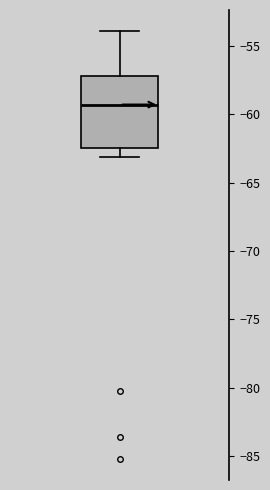

Where is the lower edge of the box on the y-axis? The values are not printed on the chart, so give them approximately, as read against the axis.

-62.5